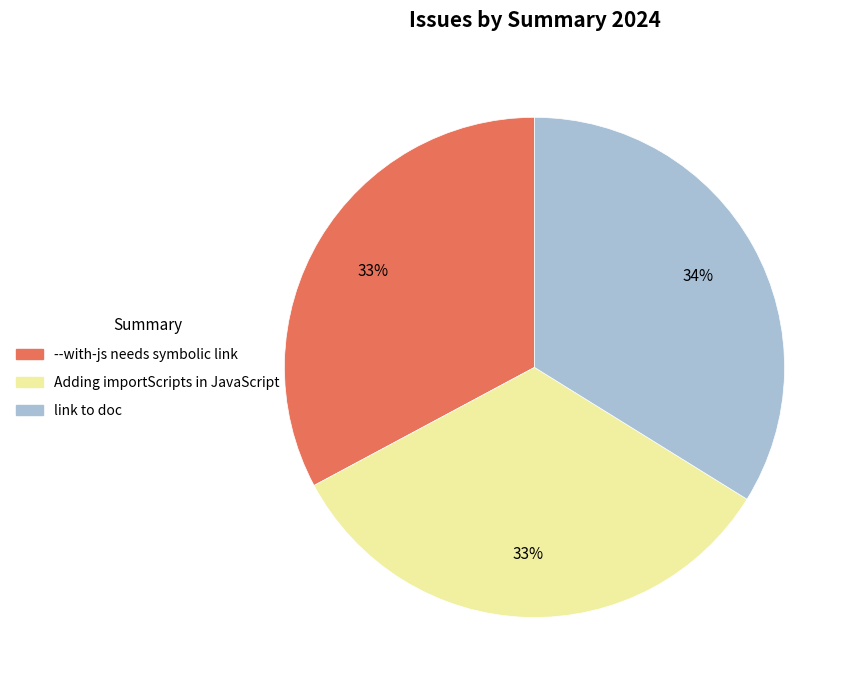

What percentage is the --with-js needs symbolic link slice, to the nearest percent?

33%